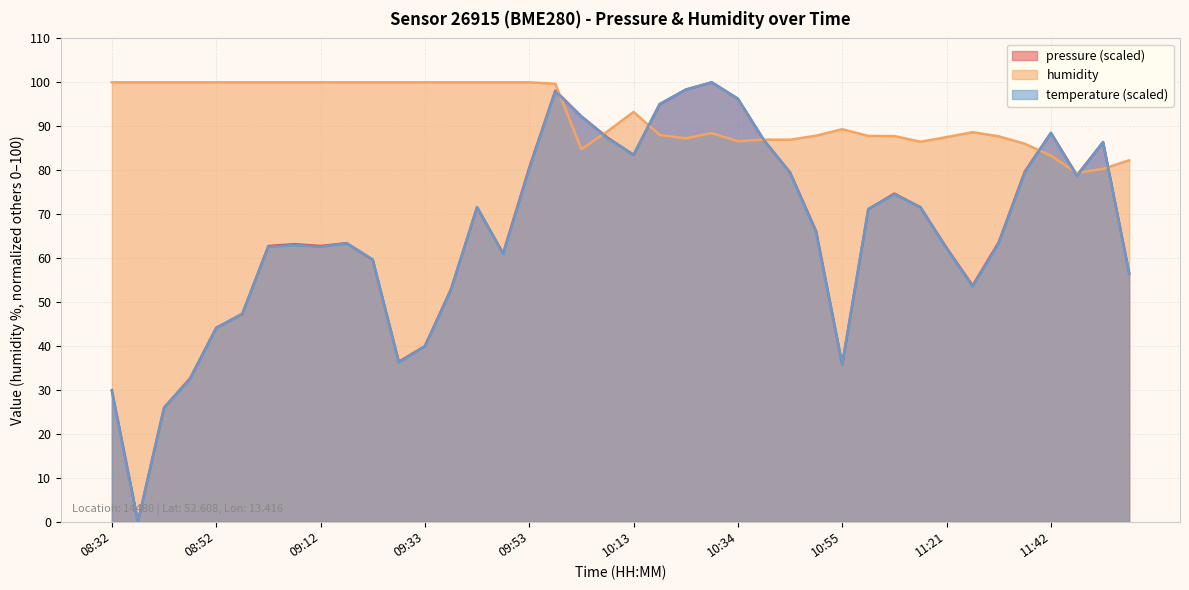

Is it true that pressure equals 87.4 at 10:08?

True